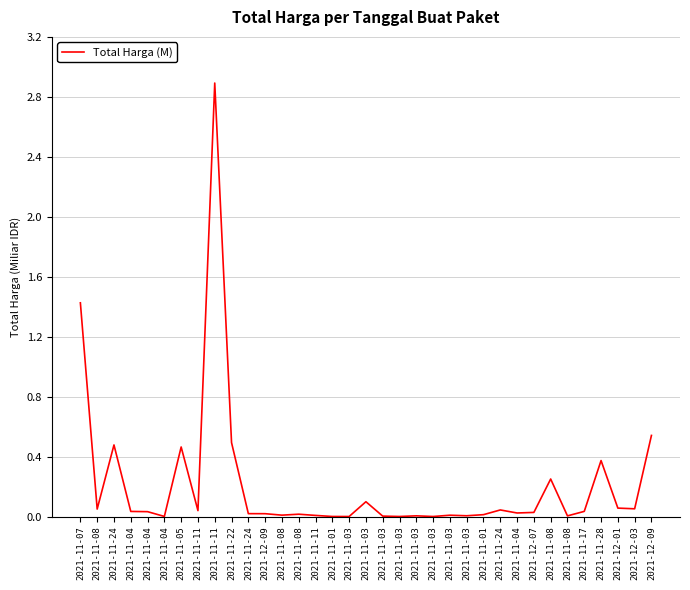

Is this an area chart (filled region under the line)?

No